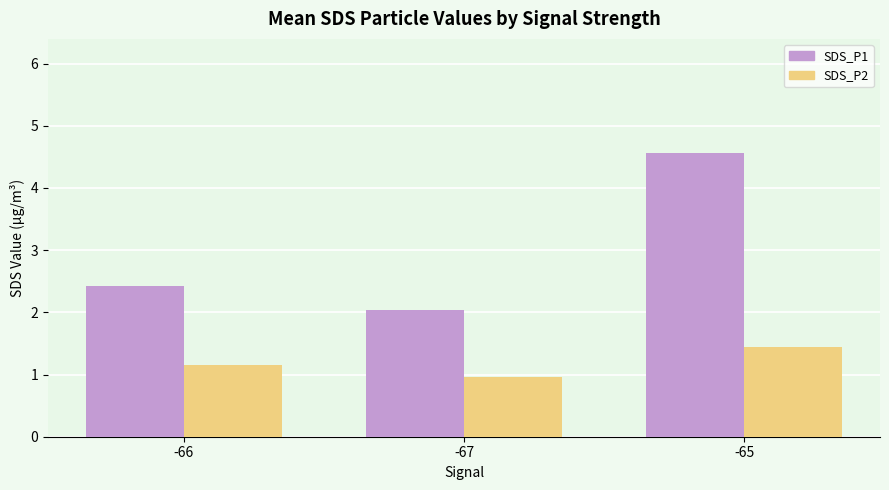

What is the total value across all series at -67?

3.0